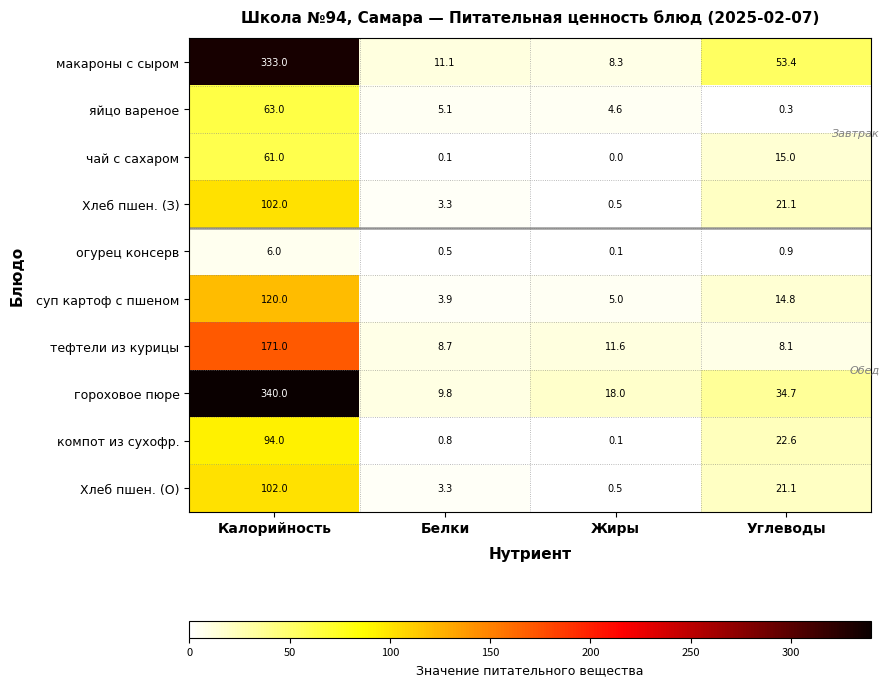

At which label does компот из сухофр. first exceed 22?

Калорийность